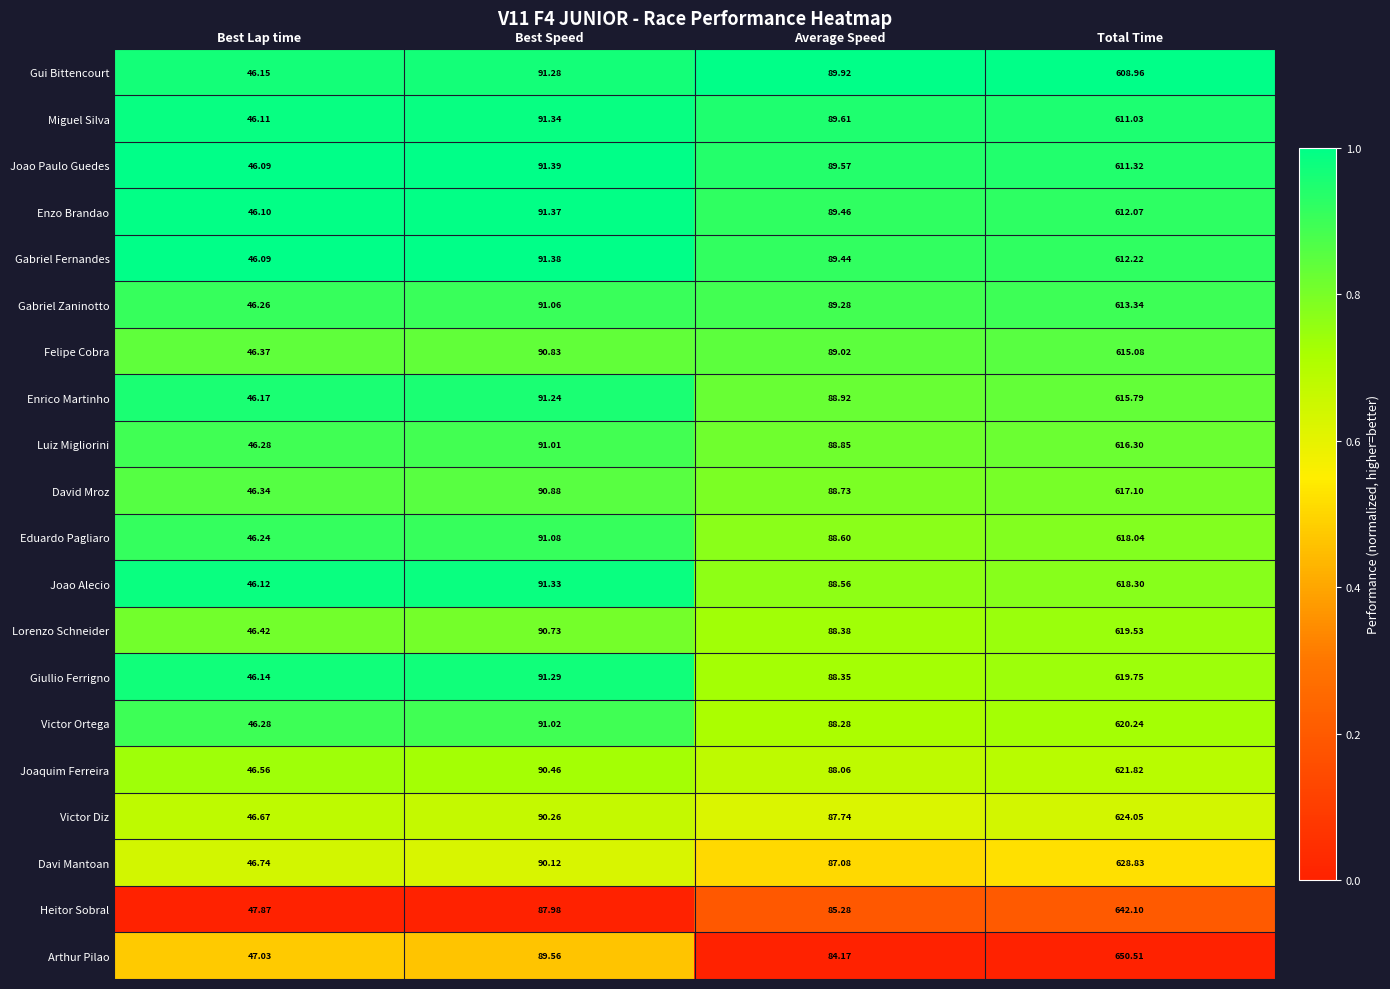

Rank the categories by Victor Ortega value from lowest to highest.

Best Lap time, Average Speed, Best Speed, Total Time